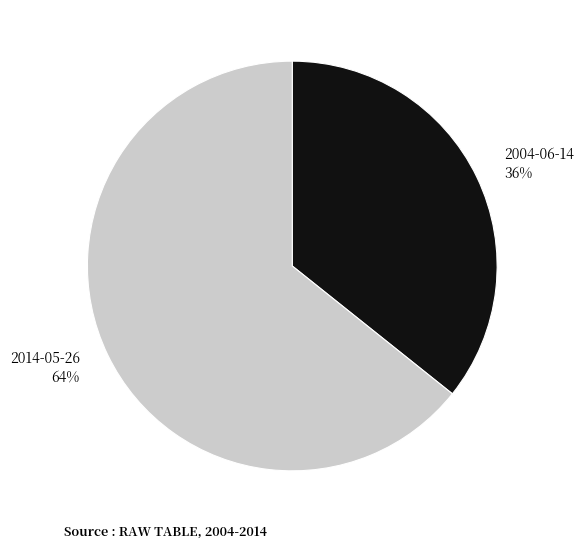

Which category accounts for the majority?

2014-05-26